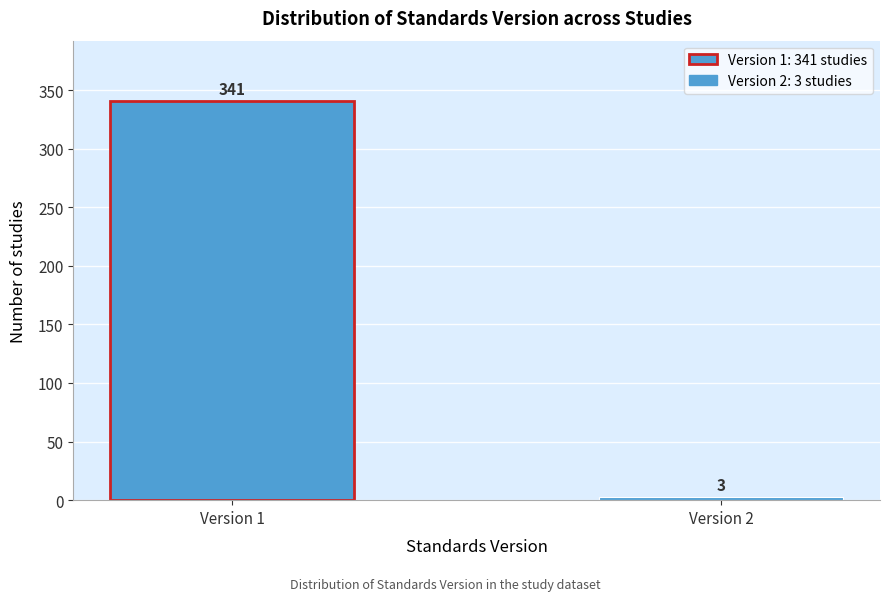

Reading right to left, what are all the values shown in this chart?

Version 2=3	Version 1=341